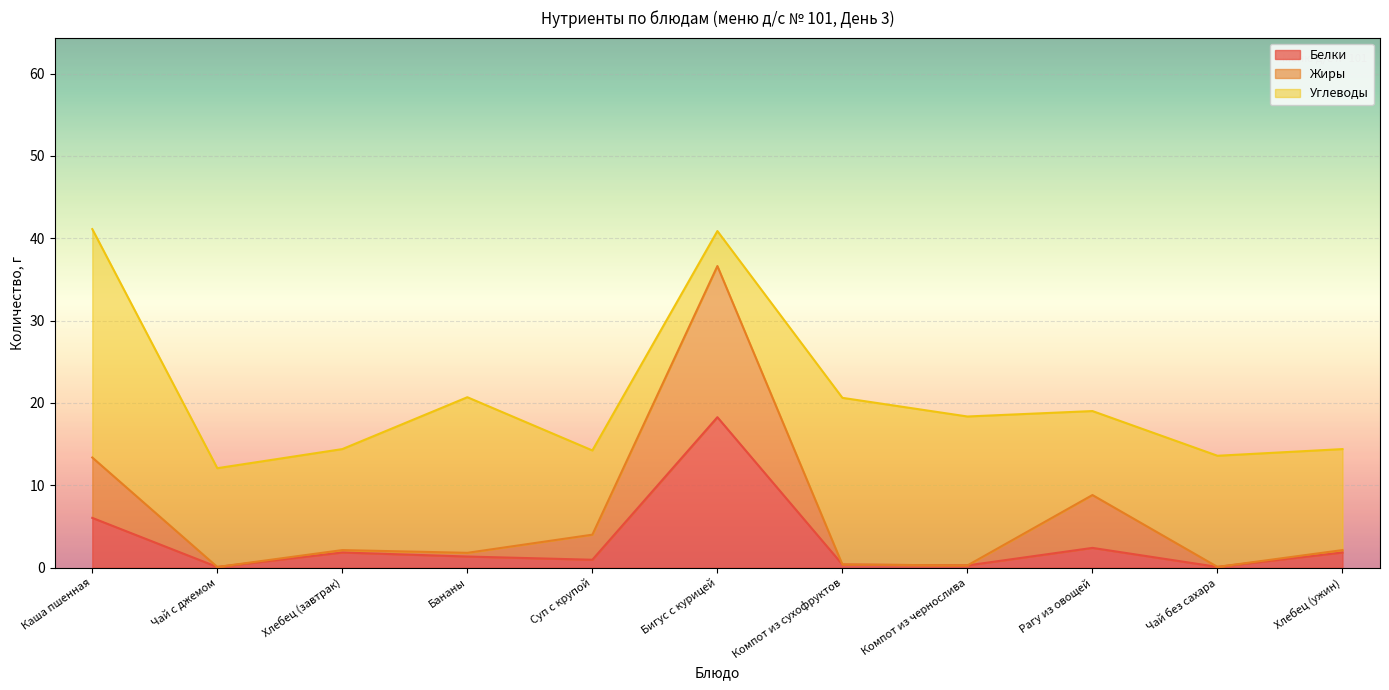

What is the total value across all series at Рагу из овощей?

19.0